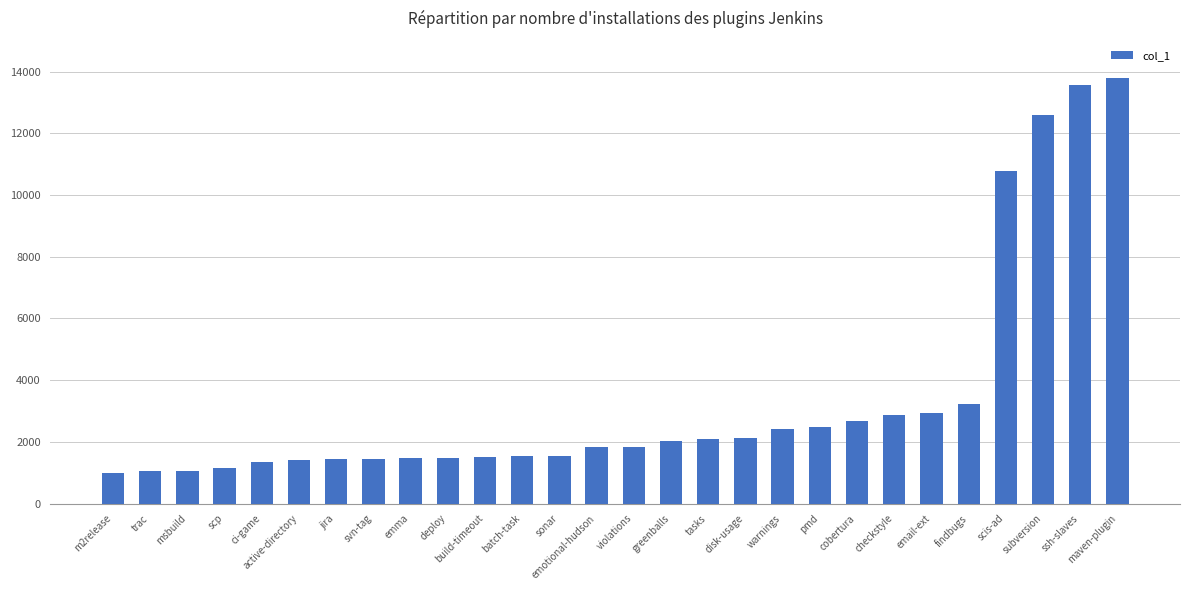

Which category has the highest value across all series?

maven-plugin